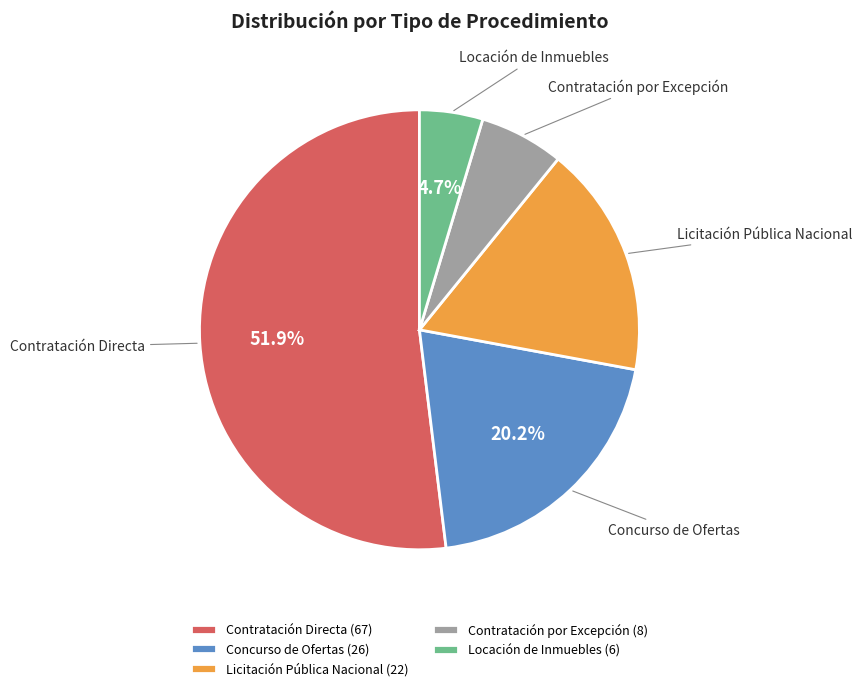

Which category has the smallest portion of the pie?

Locación de Inmuebles